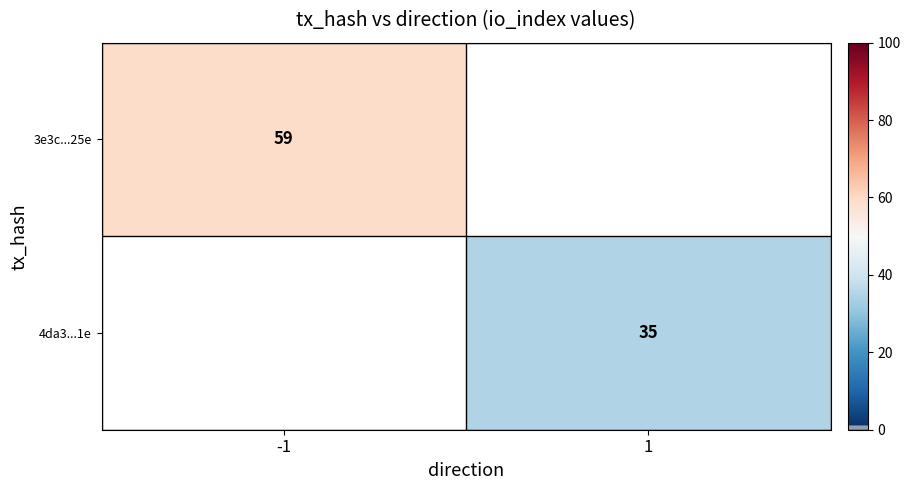

The value of 3e3c...25e at -1 is 59. True or false?

True